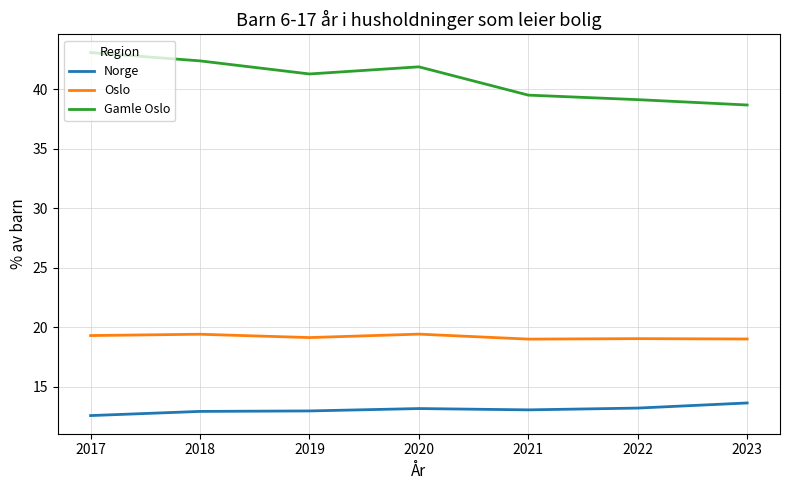

What is the difference between the highest and lowest values at 2018?

29.5